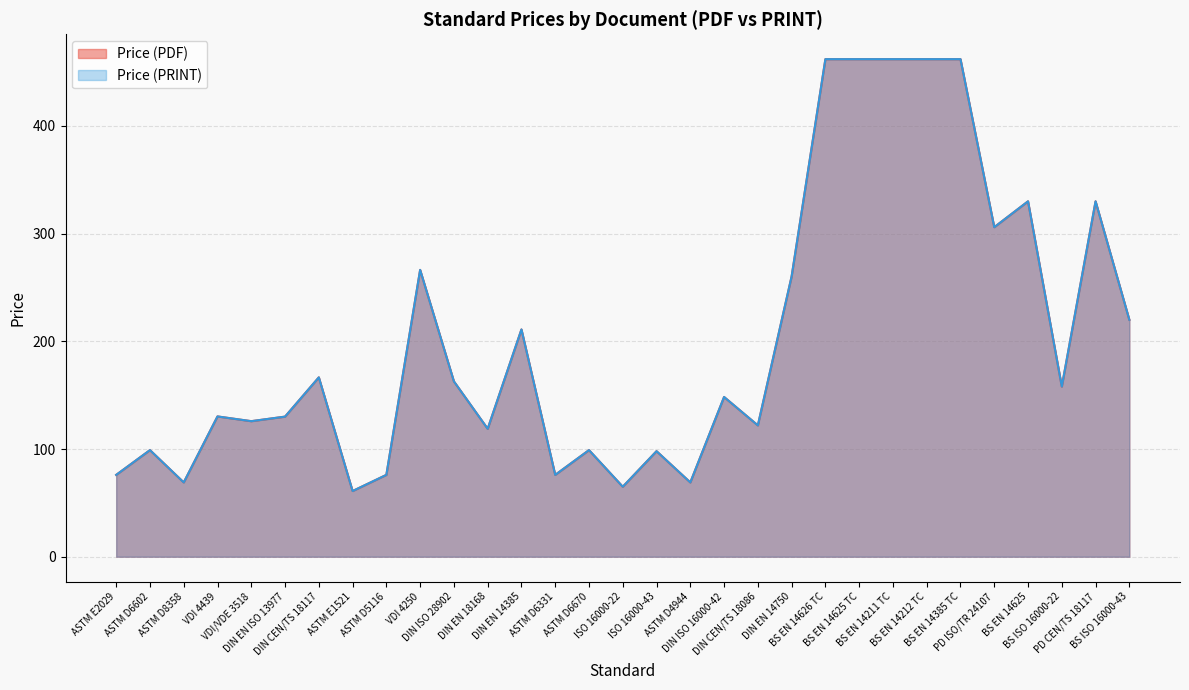

Which series has the widest spread of values?

Price (PDF)